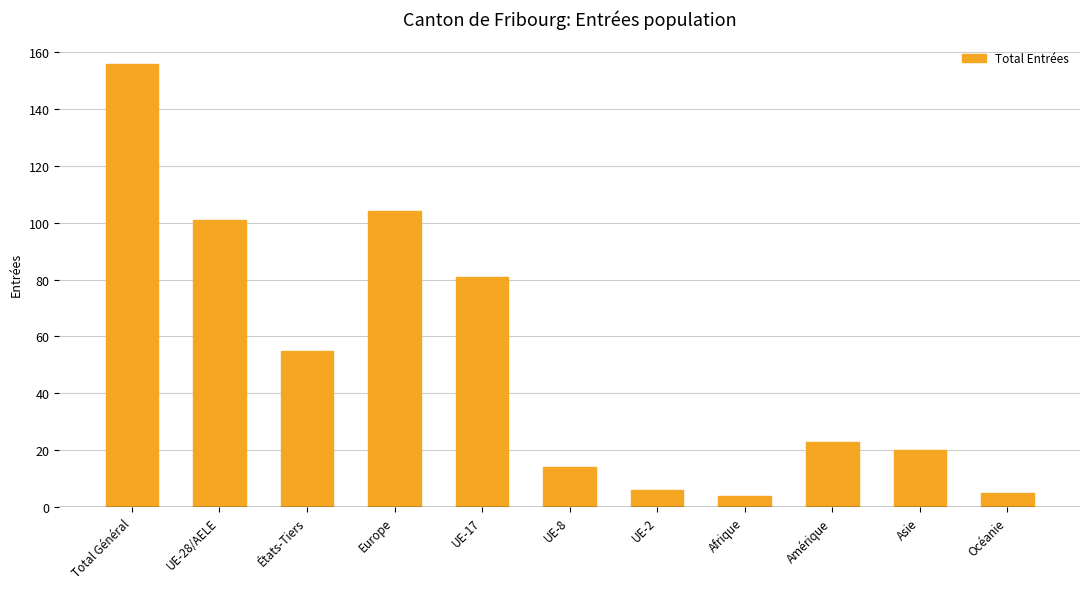

What position from the right is Afrique?

4